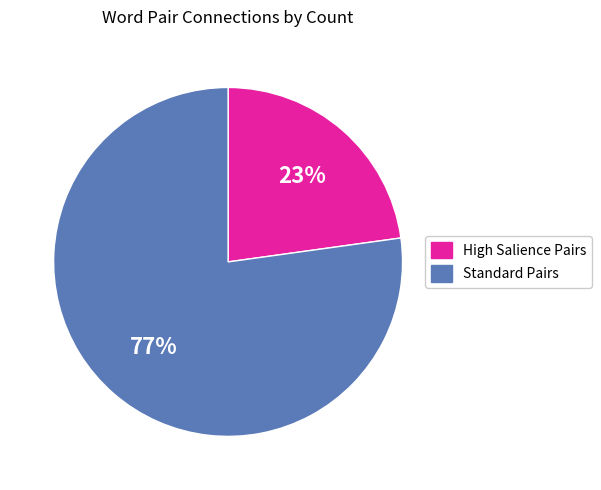

Does any single category account for the majority?

Yes